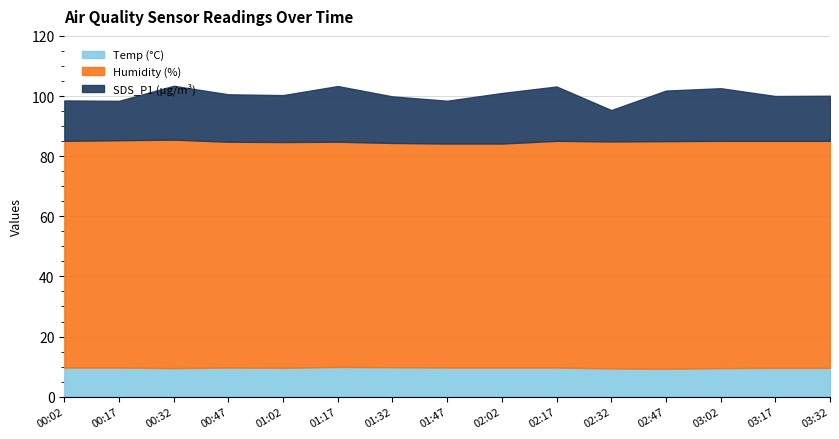

Which has a higher value, 01:02 or 03:32?

01:02